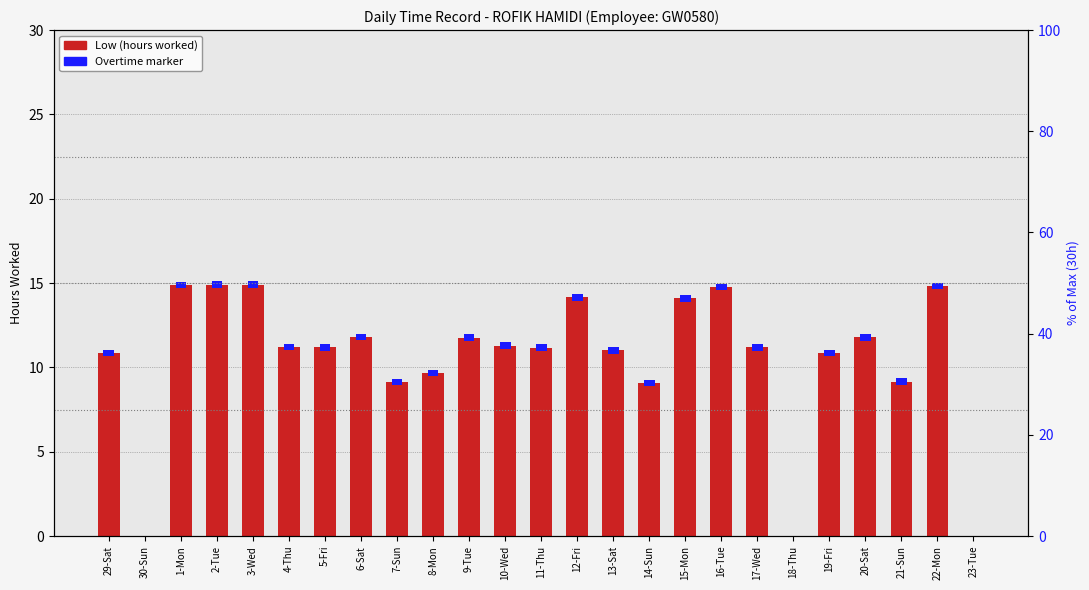

Rank the categories by value from lowest to highest.

30-Sun, 18-Thu, 23-Tue, 14-Sun, 7-Sun, 21-Sun, 8-Mon, 19-Fri, 29-Sat, 13-Sat, 11-Thu, 5-Fri, 17-Wed, 4-Thu, 10-Wed, 9-Tue, 20-Sat, 6-Sat, 15-Mon, 12-Fri, 16-Tue, 22-Mon, 1-Mon, 2-Tue, 3-Wed